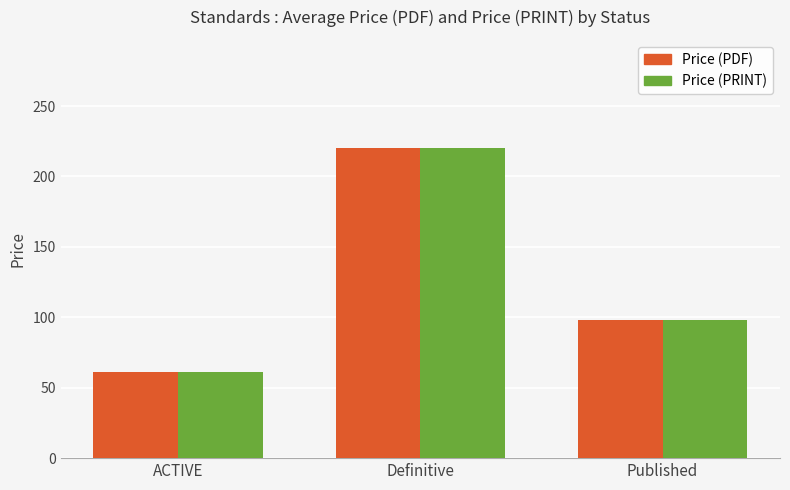

How many bars are there in each group?

2